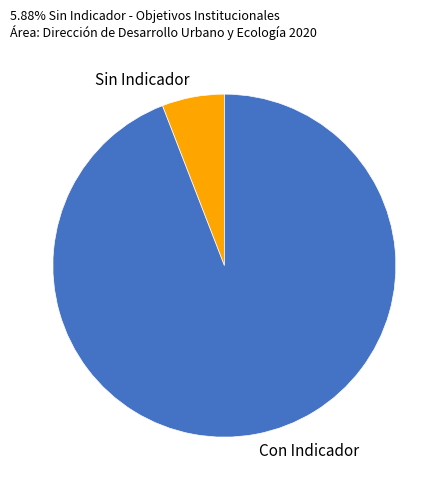

Which category accounts for the majority?

Con Indicador